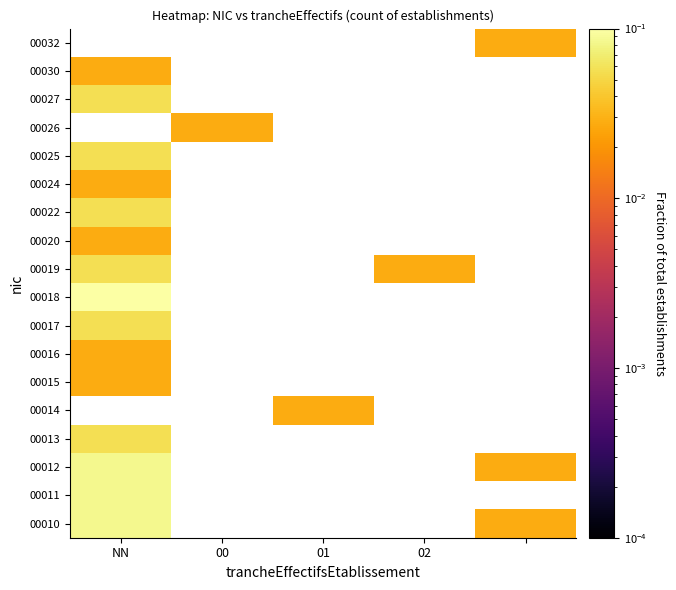

Is it true that 00012 equals -0.0 at 00?

False